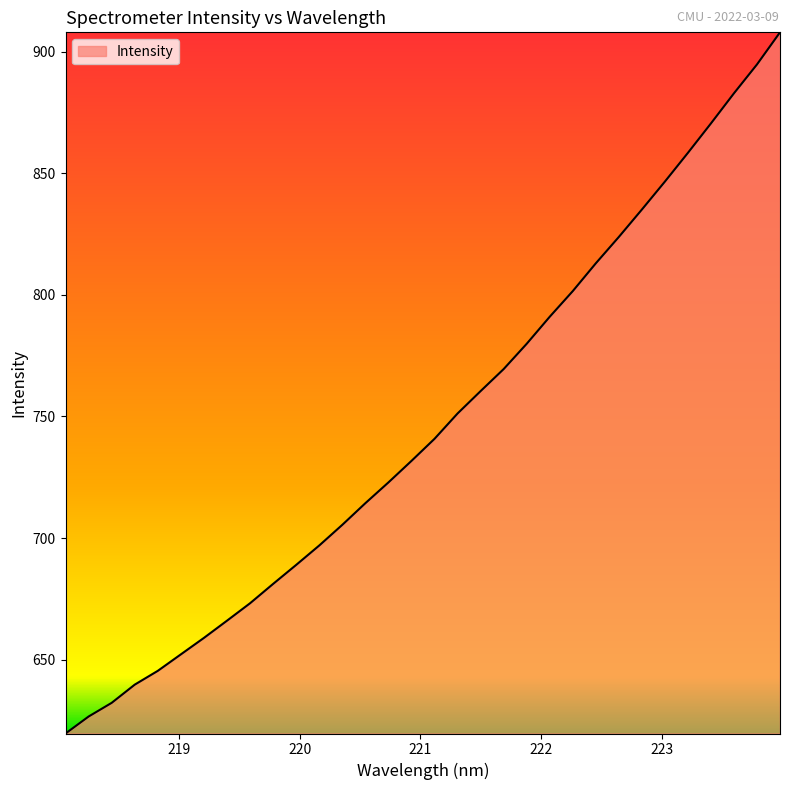

Reading left to right, extract all data points from this chart.

619.6	626.6	632.2	639.7	645.4	652.2	658.9	666.0	673.2	681.1	689.0	696.9	705.4	714.3	722.9	731.7	740.8	751.2	760.4	769.5	779.9	791.0	801.6	813.0	823.8	835.1	846.6	858.4	870.5	882.9	894.8	908.0